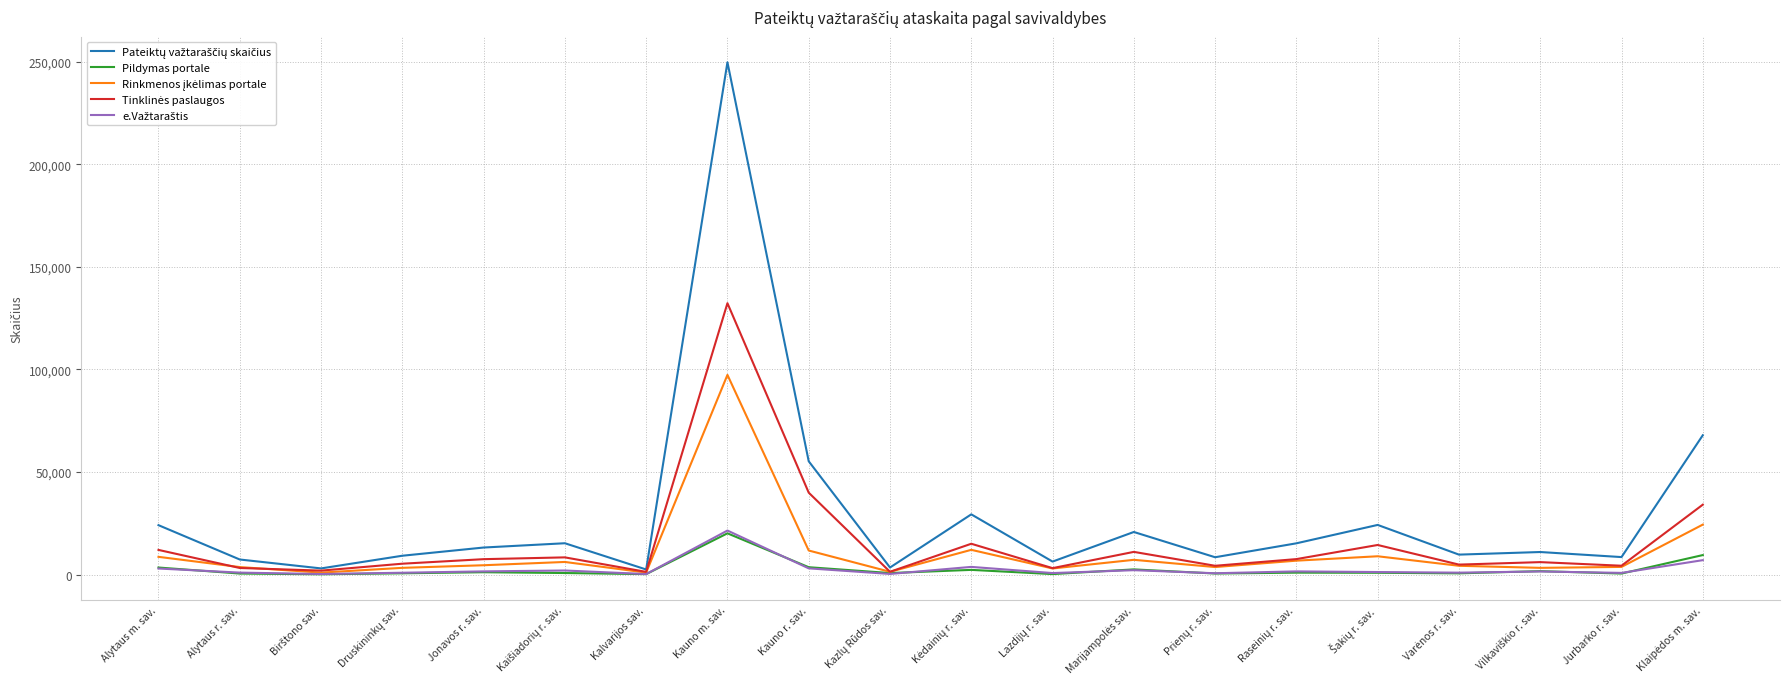

At which category is the sum across all series the highest?

Kauno m. sav.